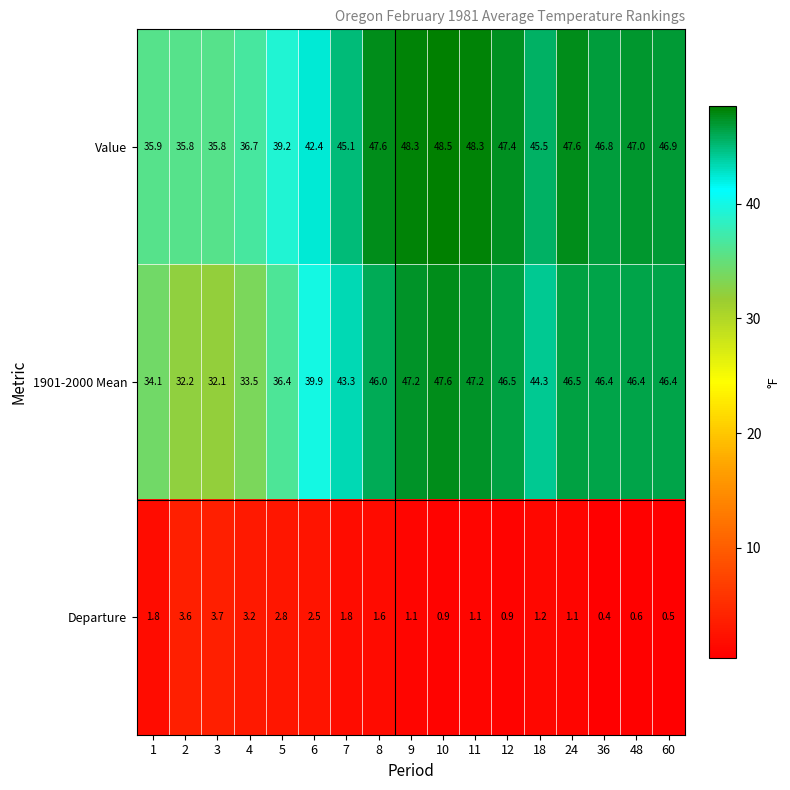

What is the smallest value displayed?

0.4